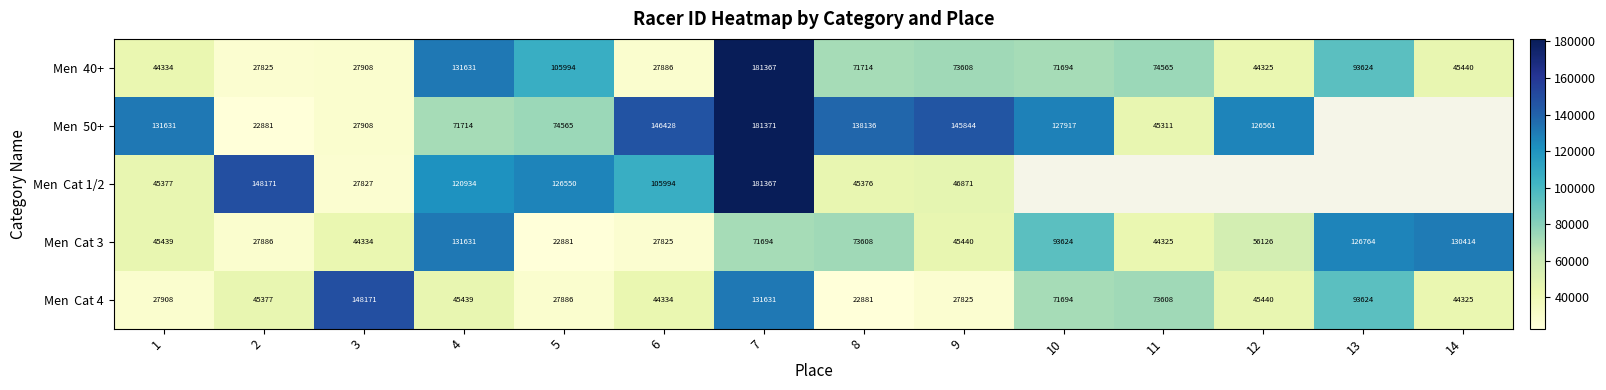

What is the total value across all series at 6?

352467